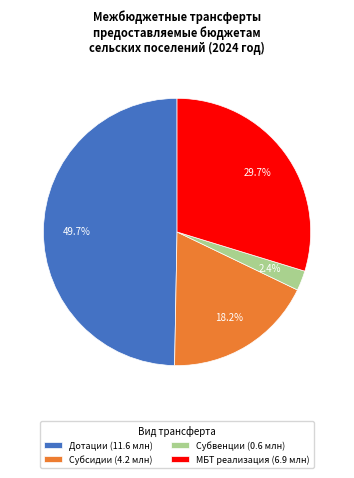

Rank the categories by value from lowest to highest.

Субвенции (0.6 млн), Субсидии (4.2 млн), МБТ реализация (6.9 млн), Дотации (11.6 млн)